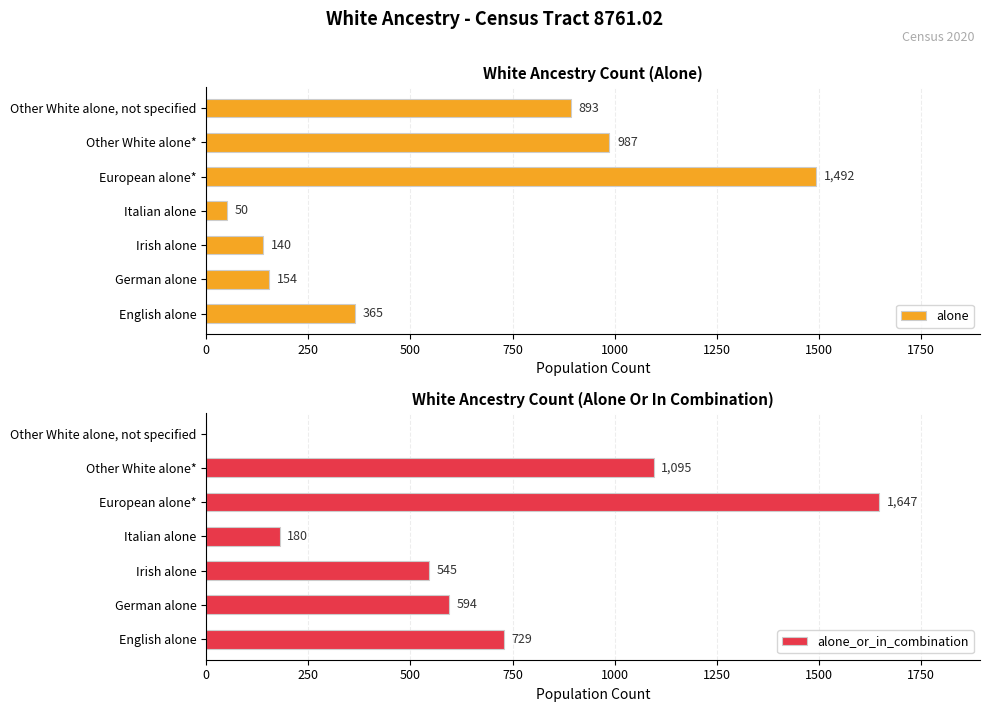

How many bars are there in each group?

2